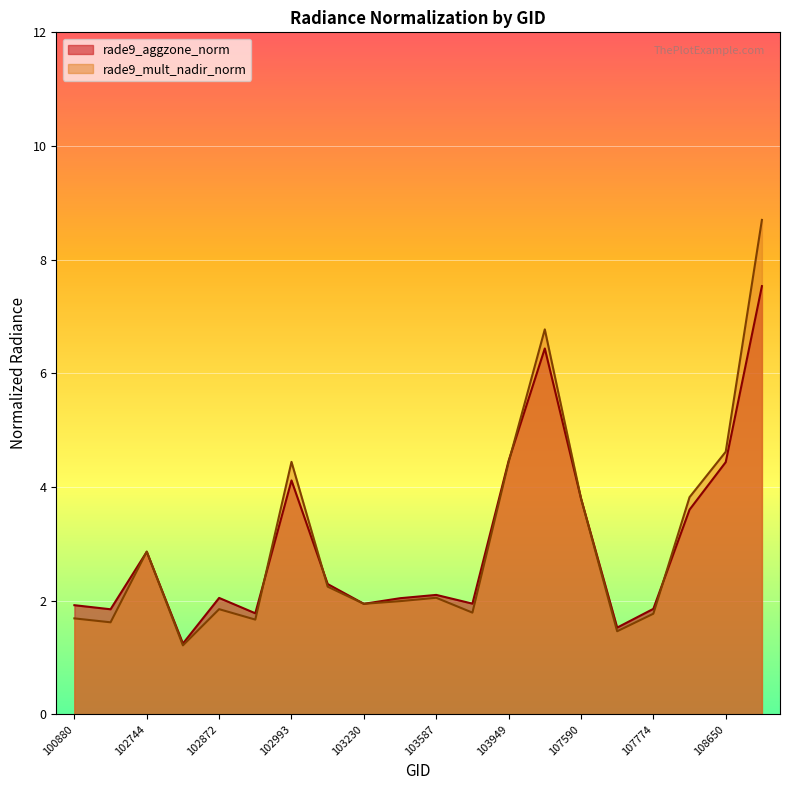

Between 103949 and 107774, which series saw the biggest shift?

rade9_mult_nadir_norm